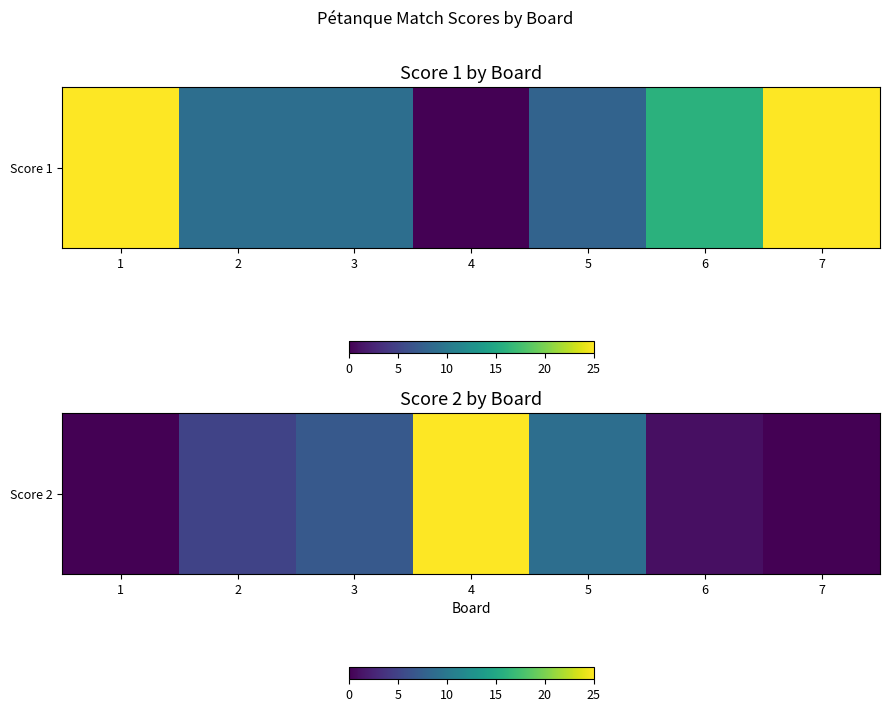

Which has a higher value, 7 or 2?

2